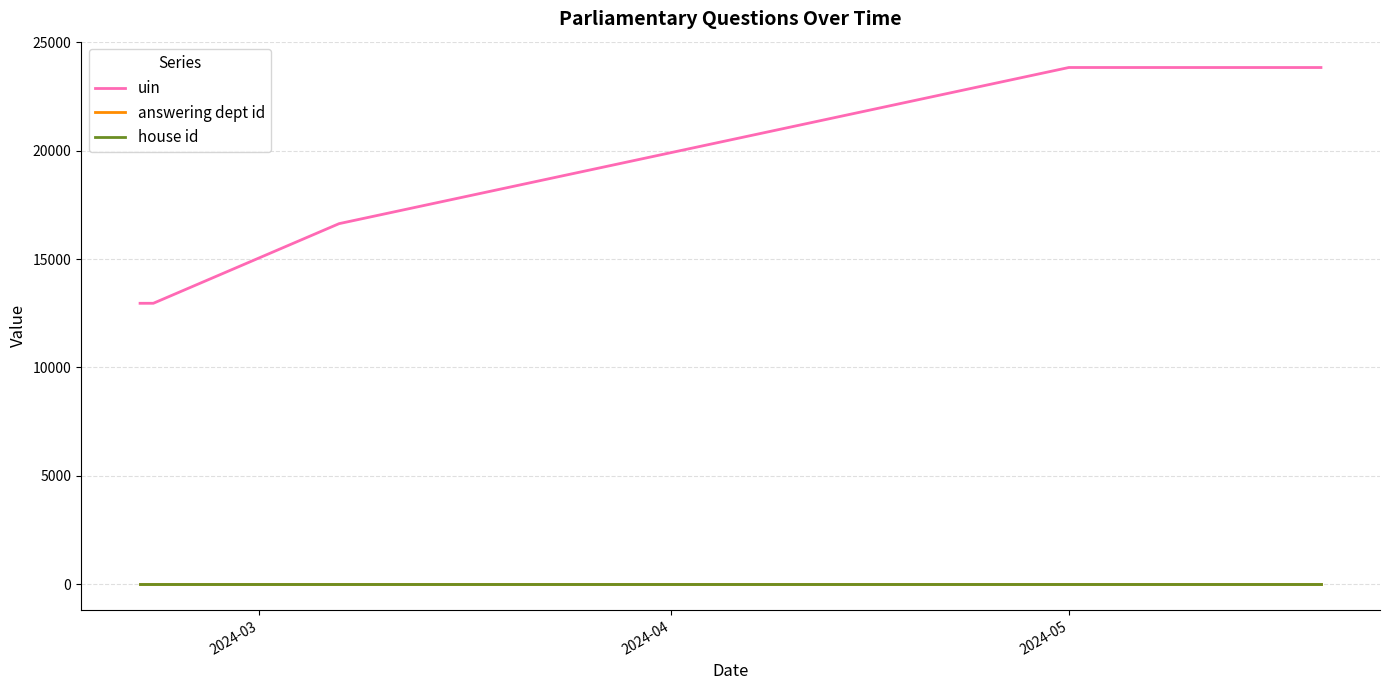

Count the number of categories in the chart.

5